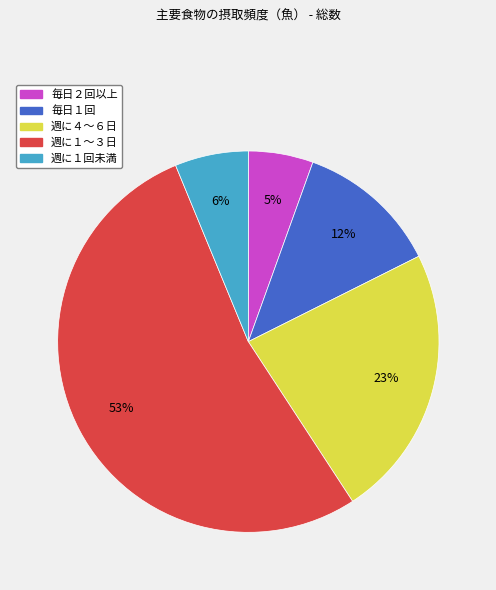

Is 週に１～３日 the majority of the pie?

Yes